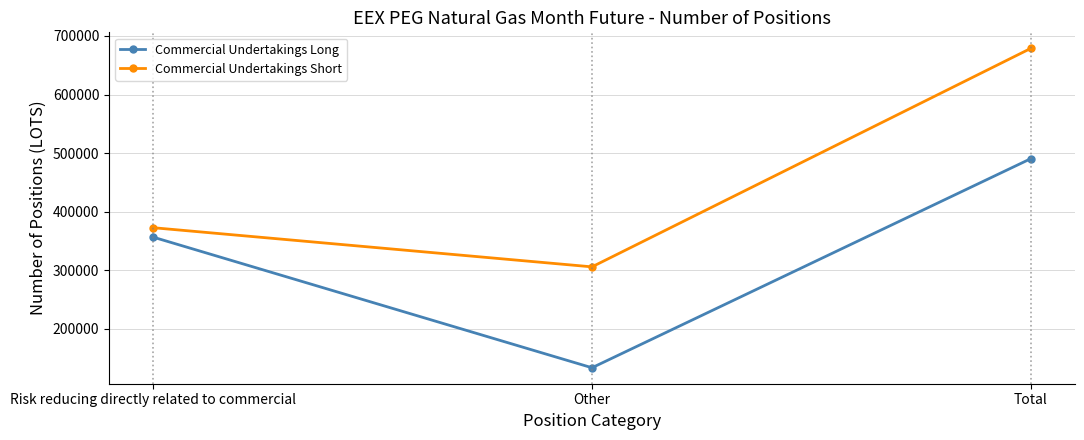

Between Risk reducing directly related to commercial and Other, which series saw the biggest shift?

Commercial Undertakings Long